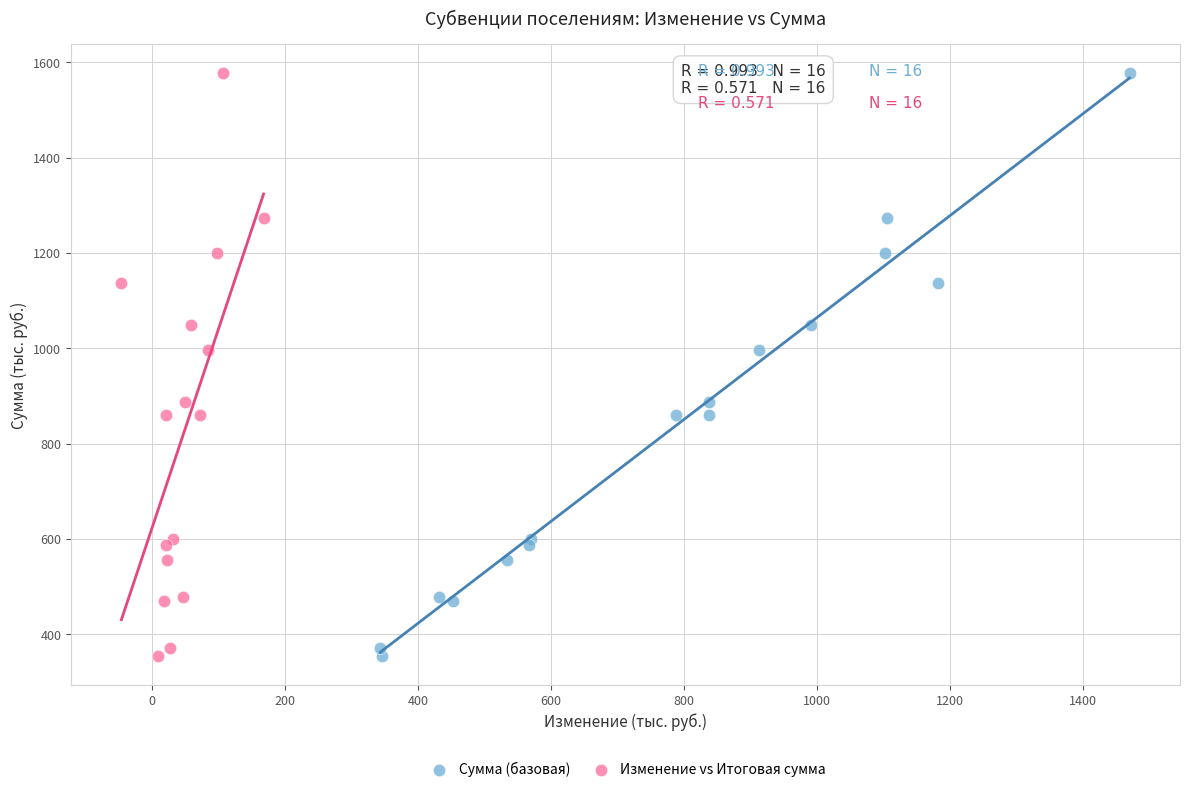

What are all the series names shown in the legend?

Сумма (базовая), Изменение vs Итоговая сумма